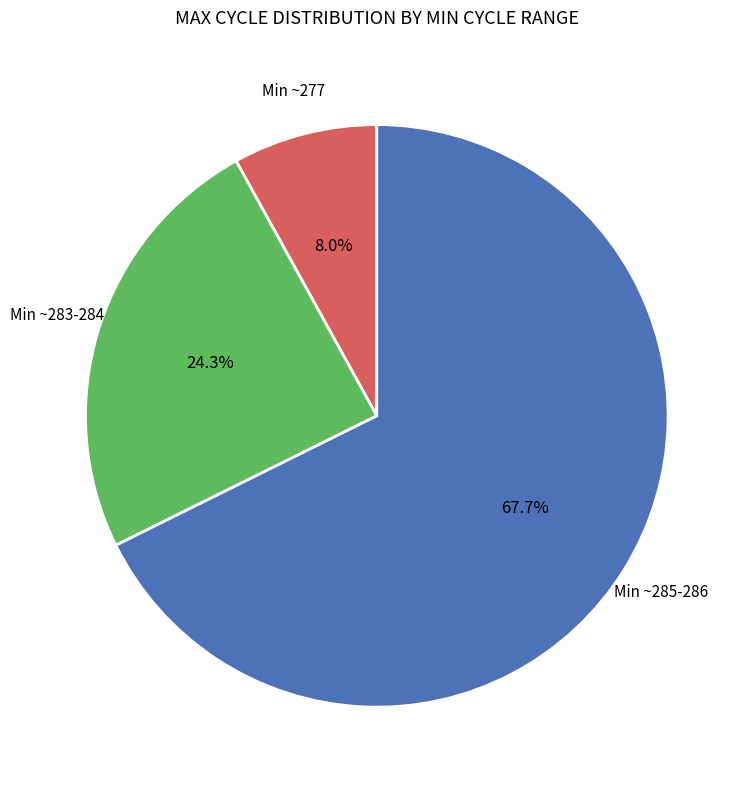

Is there any slice that represents more than half of the pie?

Yes